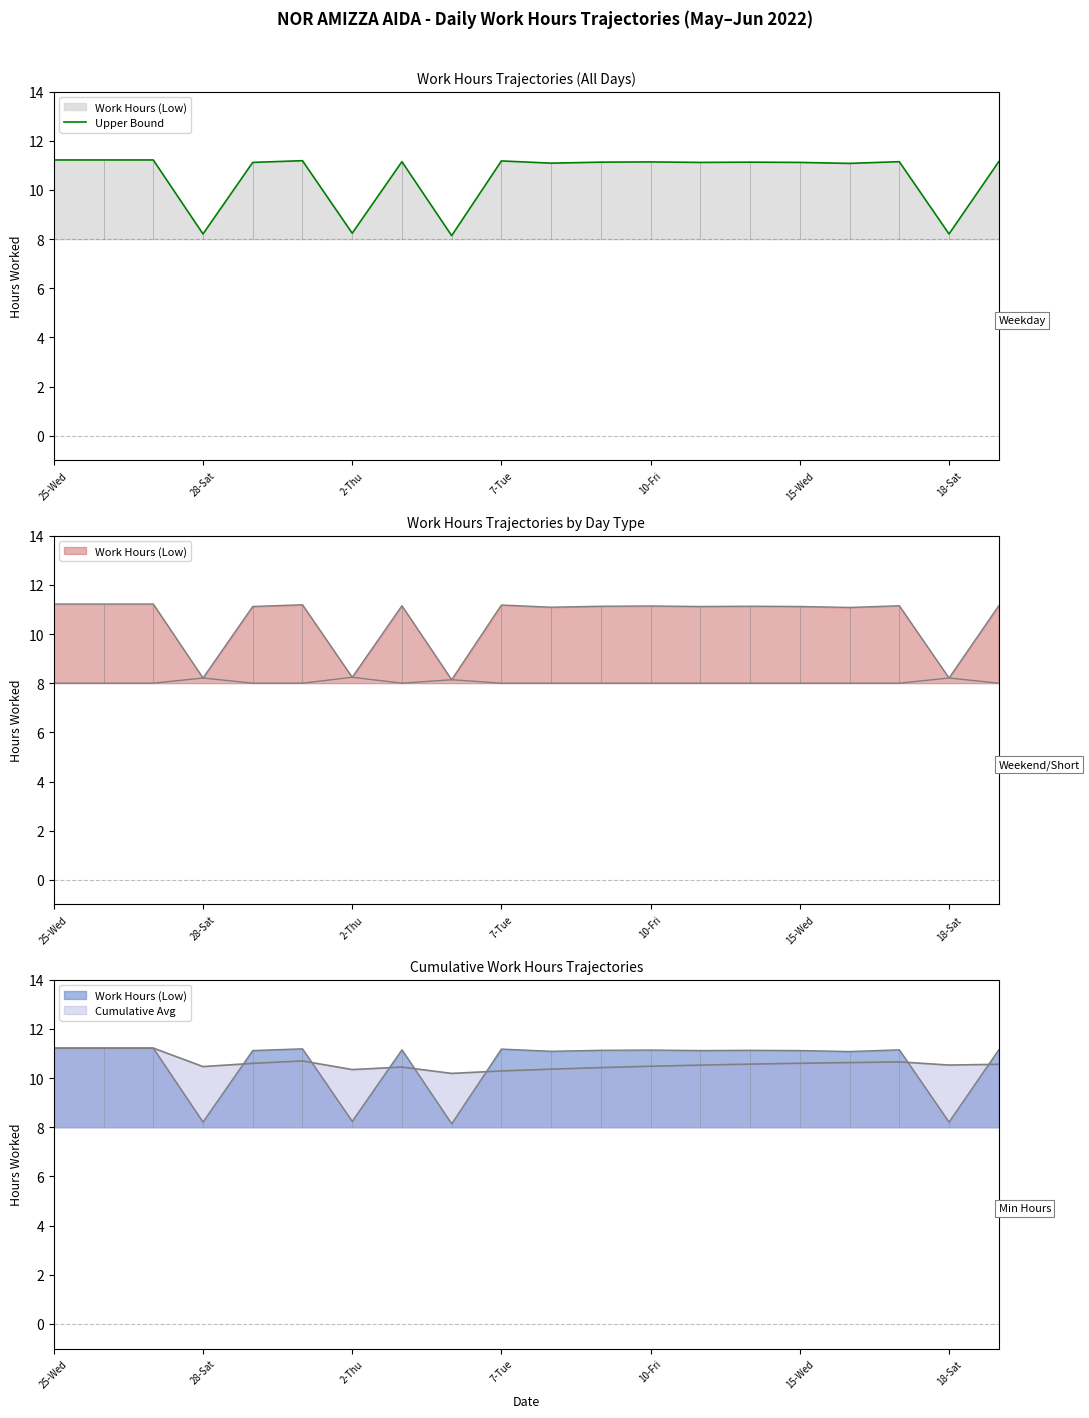

What is the label of the 17th point from the left?

16